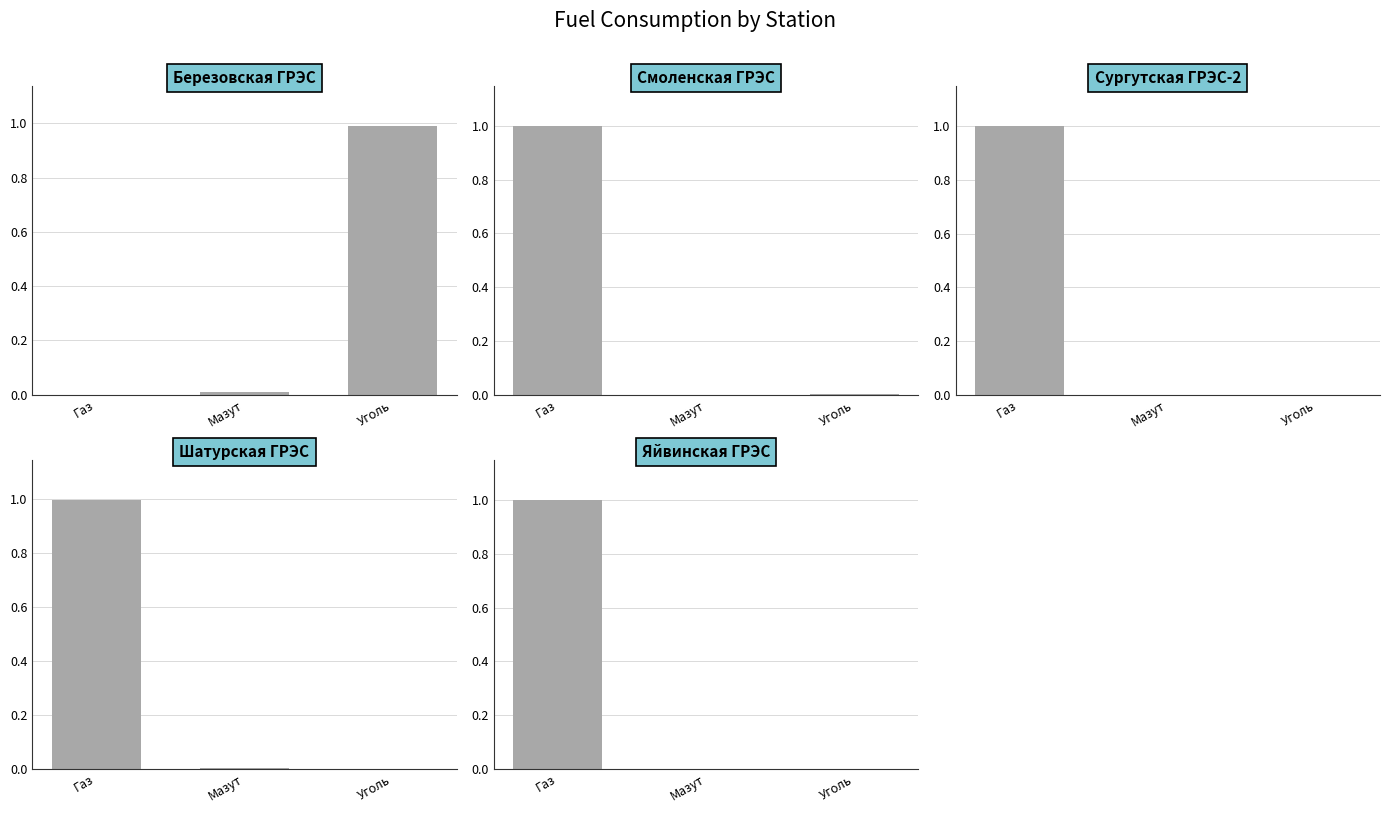

The Яйвинская ГРЭС series shows -0.5 at Мазут. True or false?

False